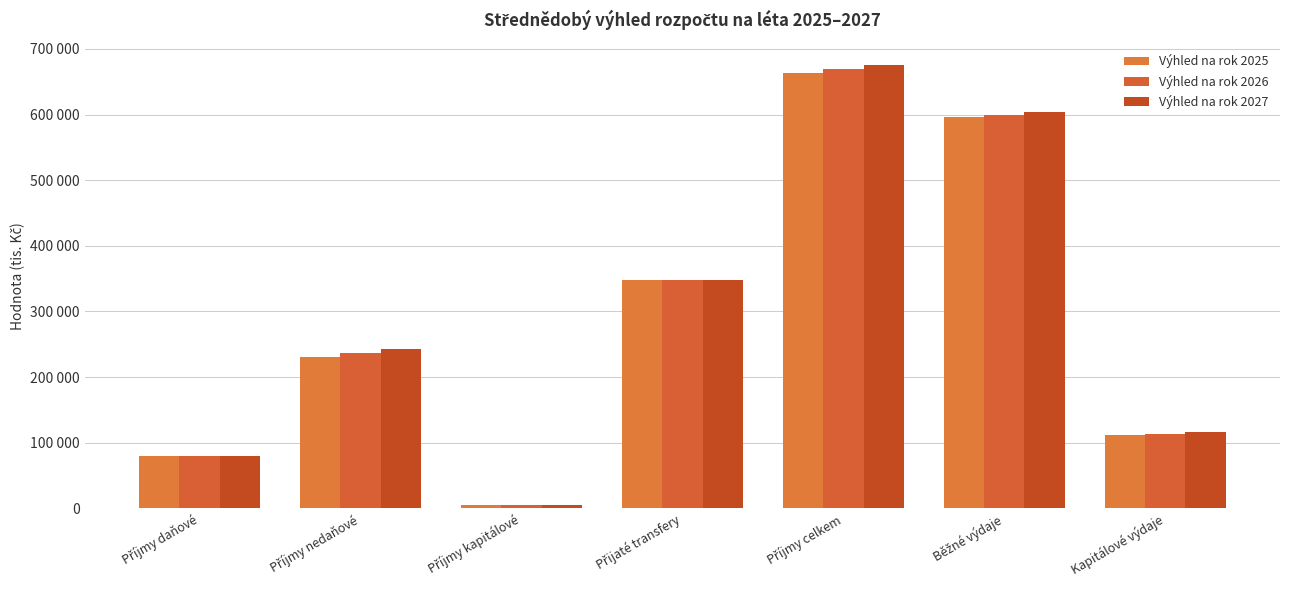

Does the chart contain any negative values?

No